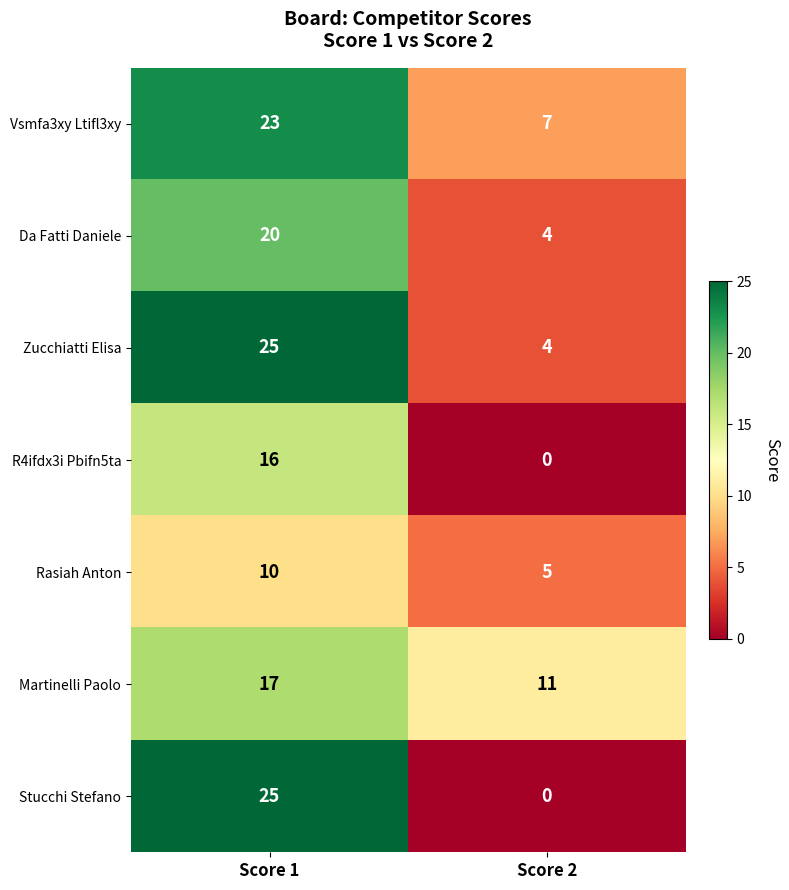

What is the minimum value for Da Fatti Daniele?

4